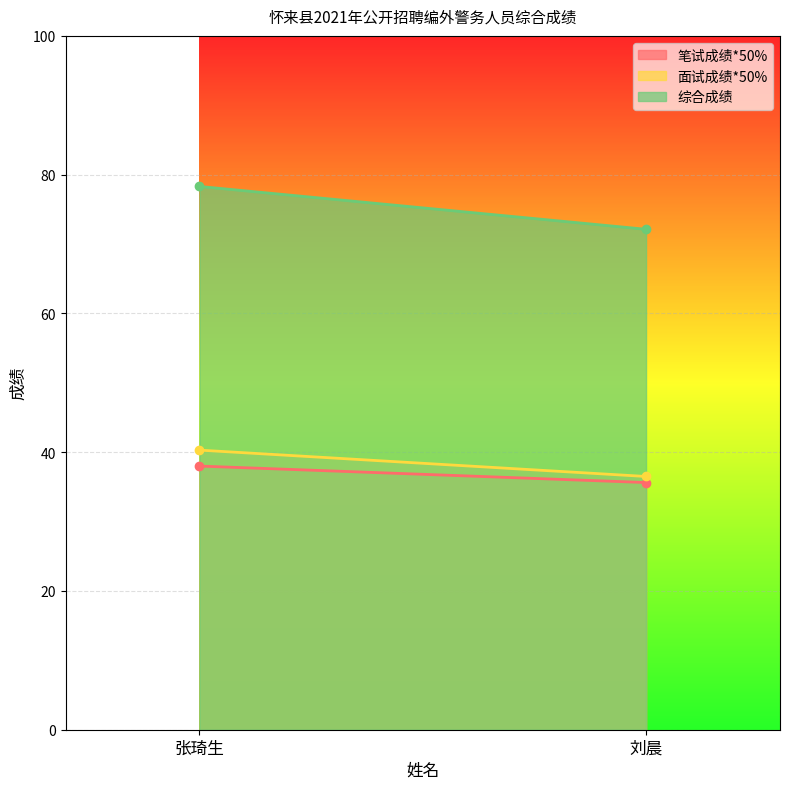

Rank the series by their maximum value, from lowest to highest.

笔试成绩*50%, 面试成绩*50%, 综合成绩